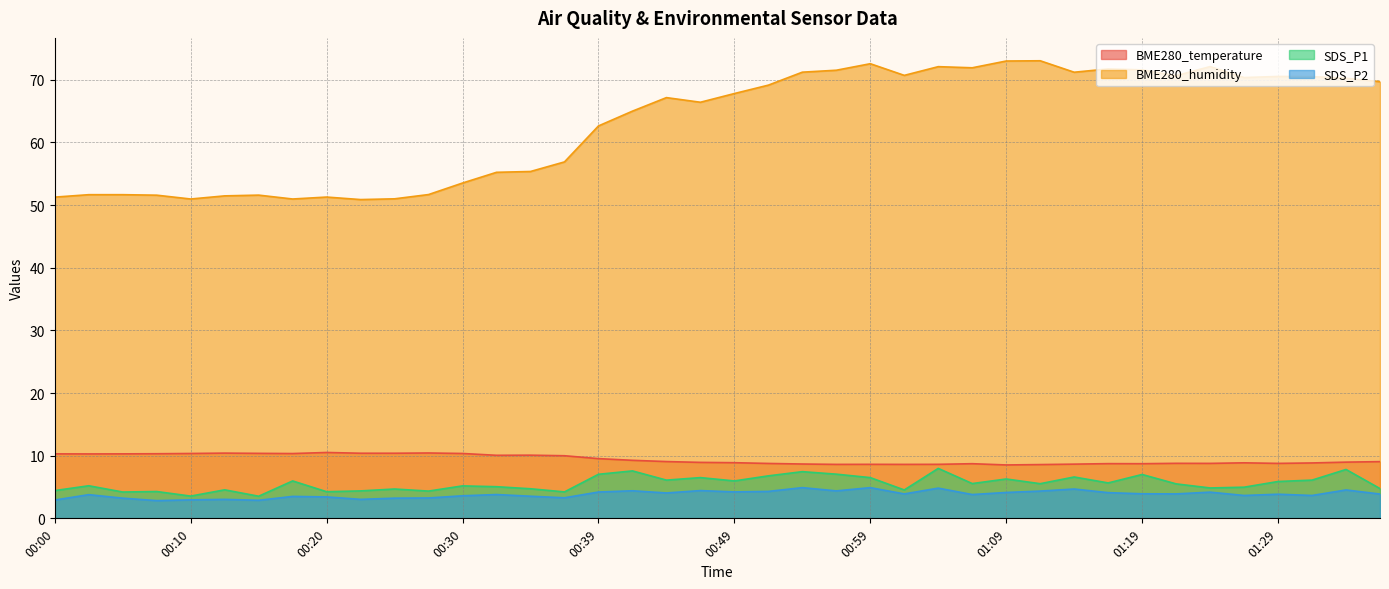

What is the total value across all series at 00:35?

73.7